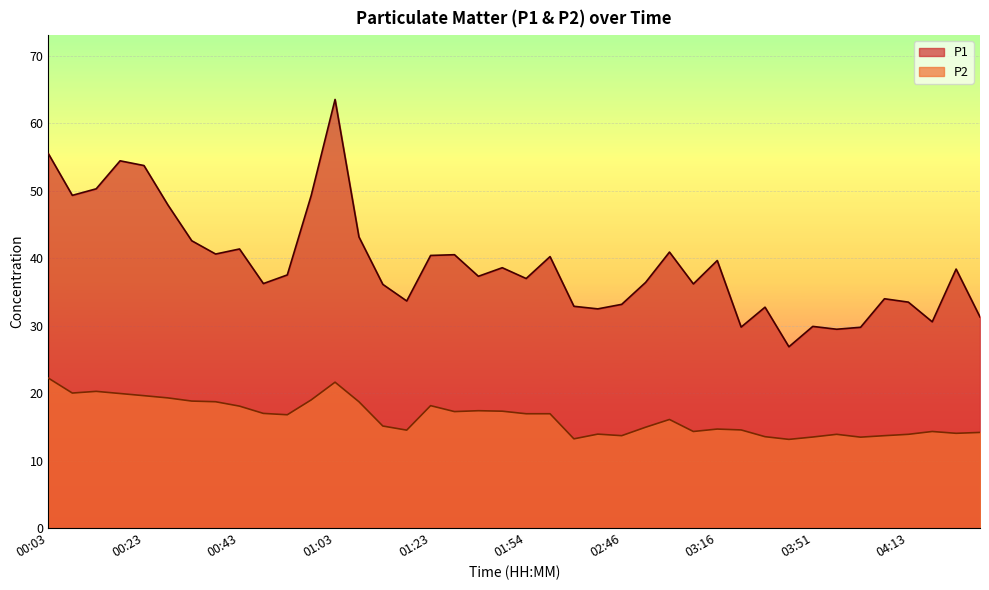

At which label does P2 first exceed 16?

00:03